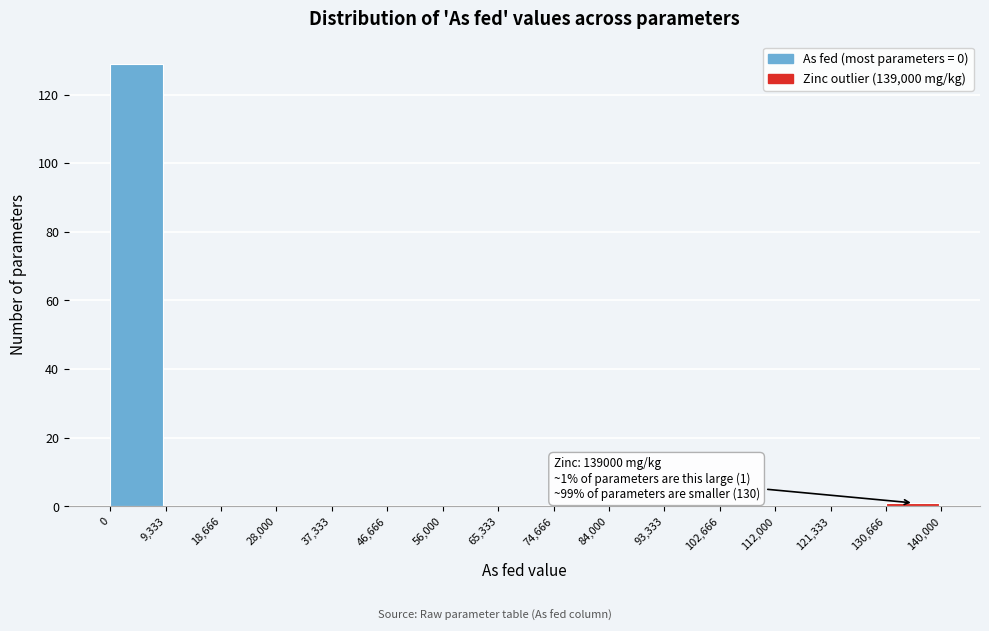

Over which range of the x-axis is the bar tallest?

0 to 9,333